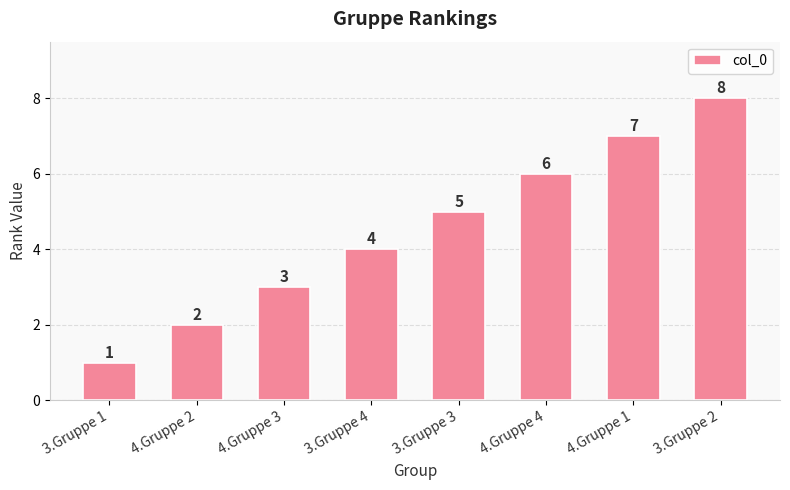

What is the difference between the second highest and minimum values?

6